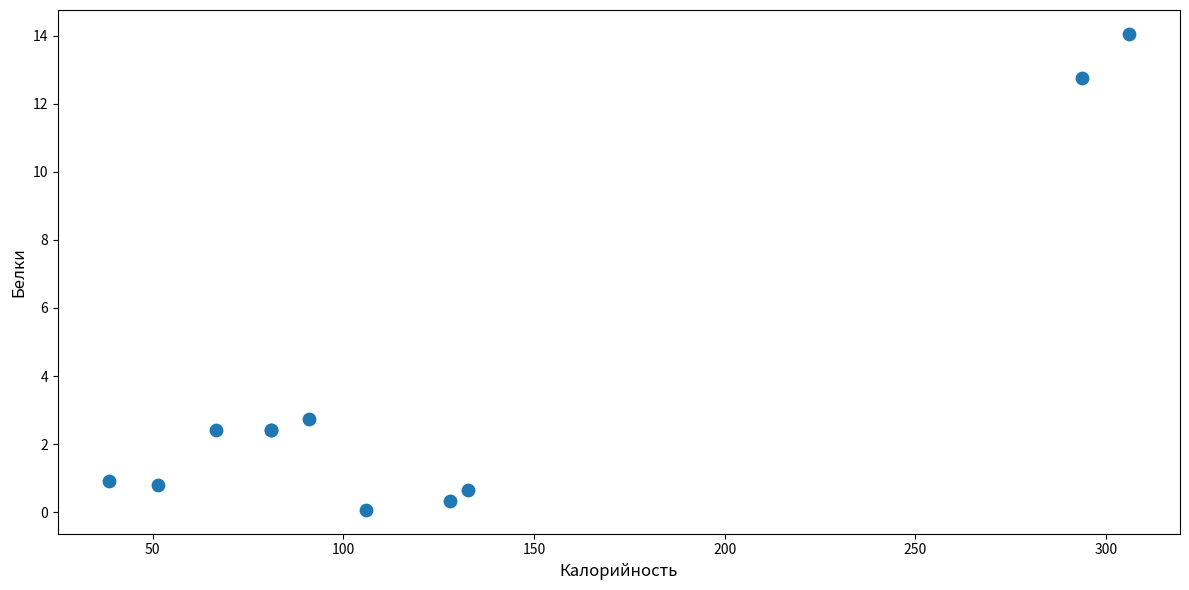

What Y value in the scatter plot is closest to 7?

2.7